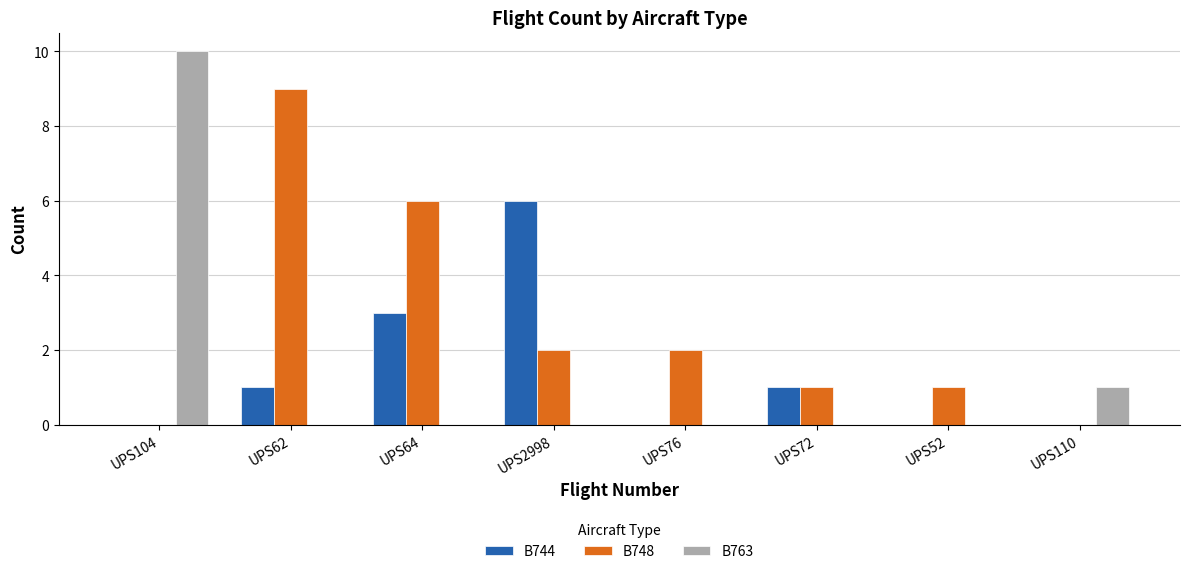

Reading left to right, transcribe all the data shown in this chart.

B744: 0	1	3	6	0	1	0	0
B748: 0	9	6	2	2	1	1	0
B763: 10	0	0	0	0	0	0	1